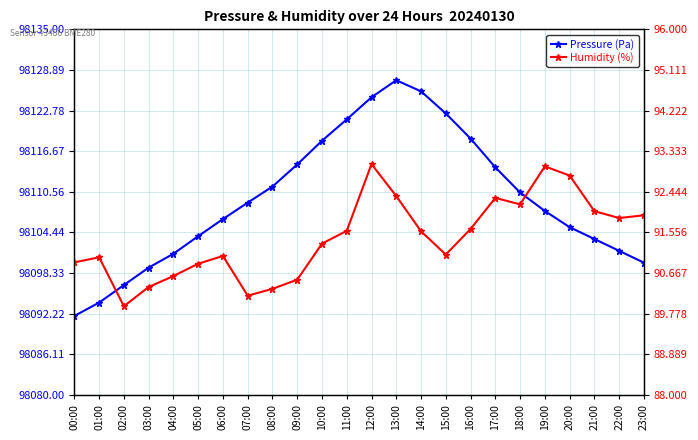

Between 15:00 and 18:00, which is larger?

15:00